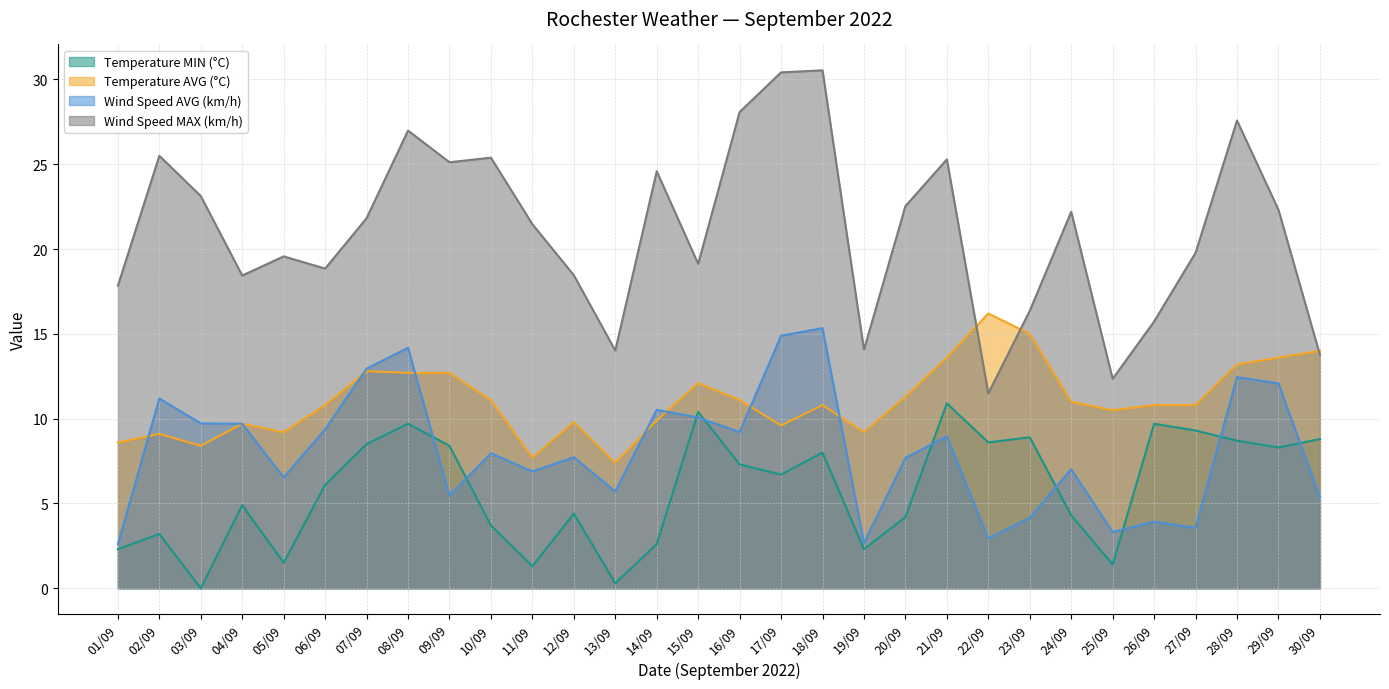

True or false: Wind Speed AVG (km/h) and Wind Speed MAX (km/h) intersect in this chart.

False